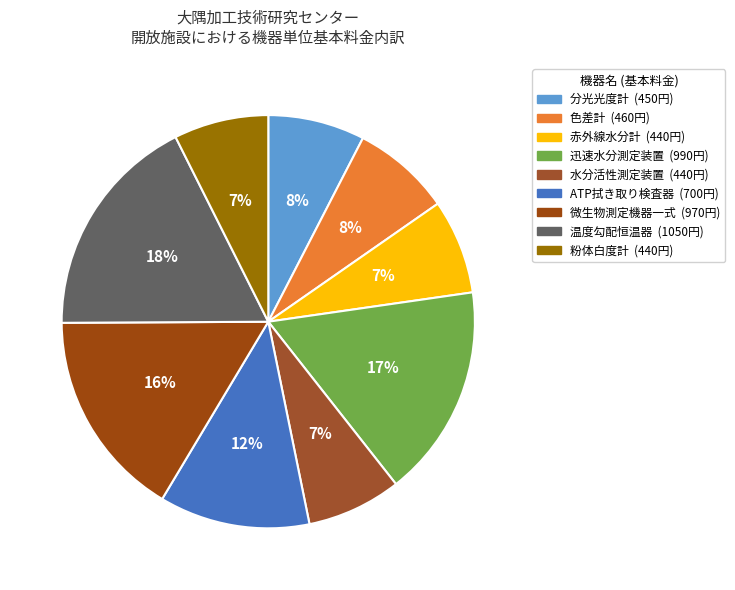

Do 粉体白度計 and 分光光度計 together represent more than half of the pie?

No